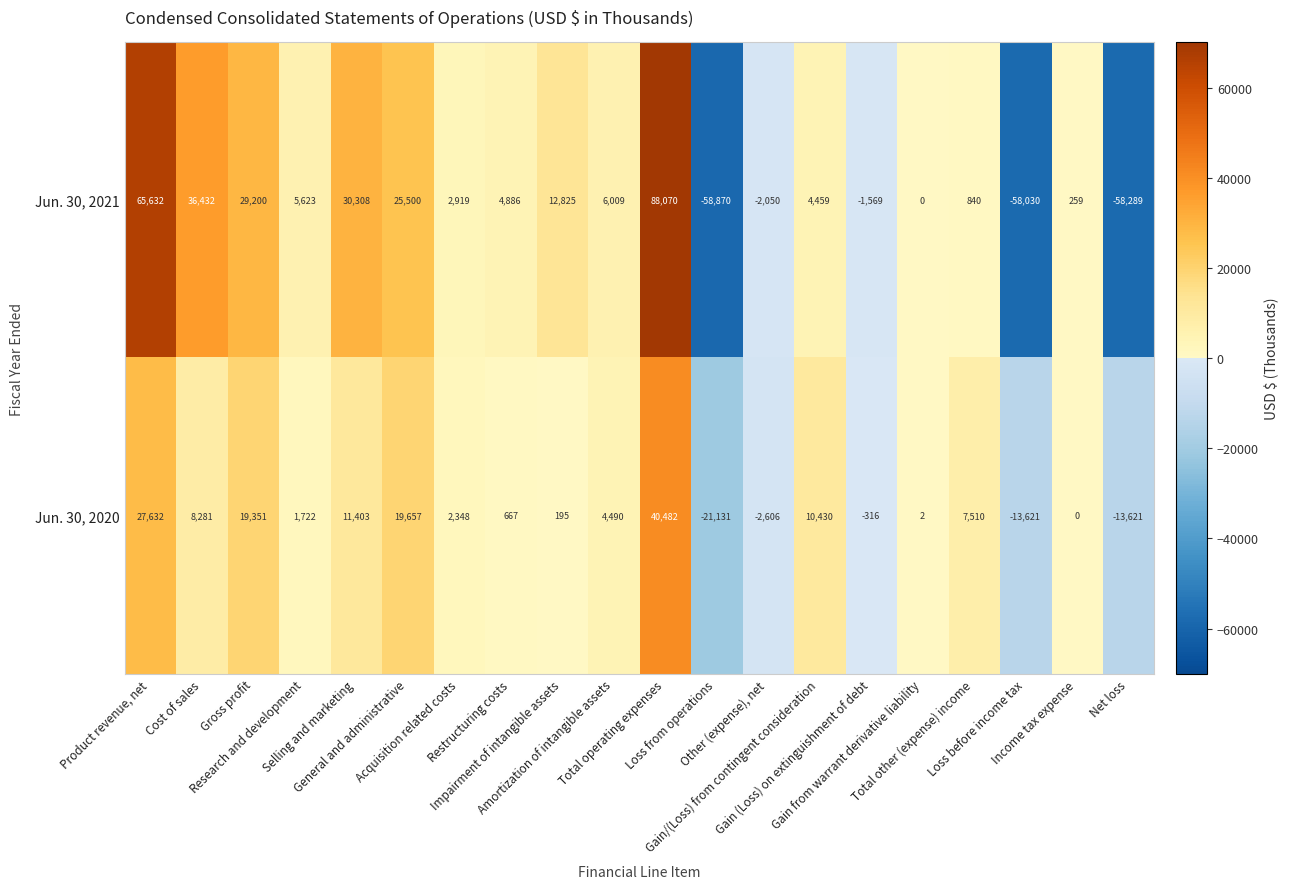

What is the maximum value shown in the chart?

88070